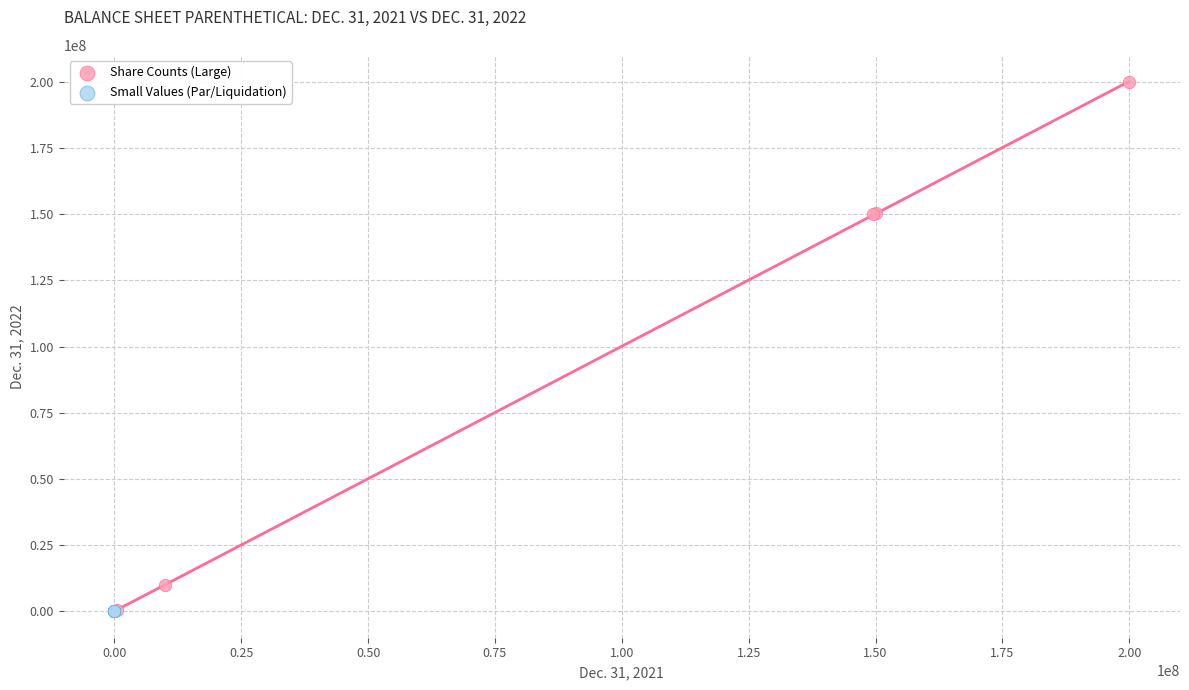

Which series has the widest spread of Y values?

Share Counts (Large)